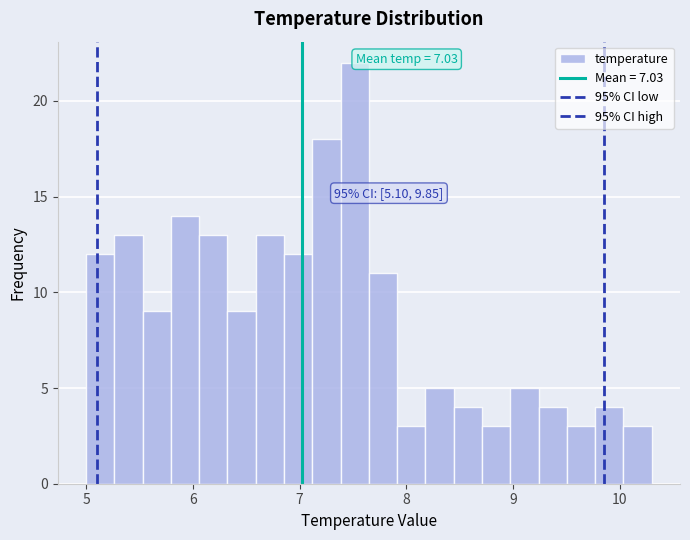

Read against the x-axis, roughly where is the centre of the tallest bar?

7.5